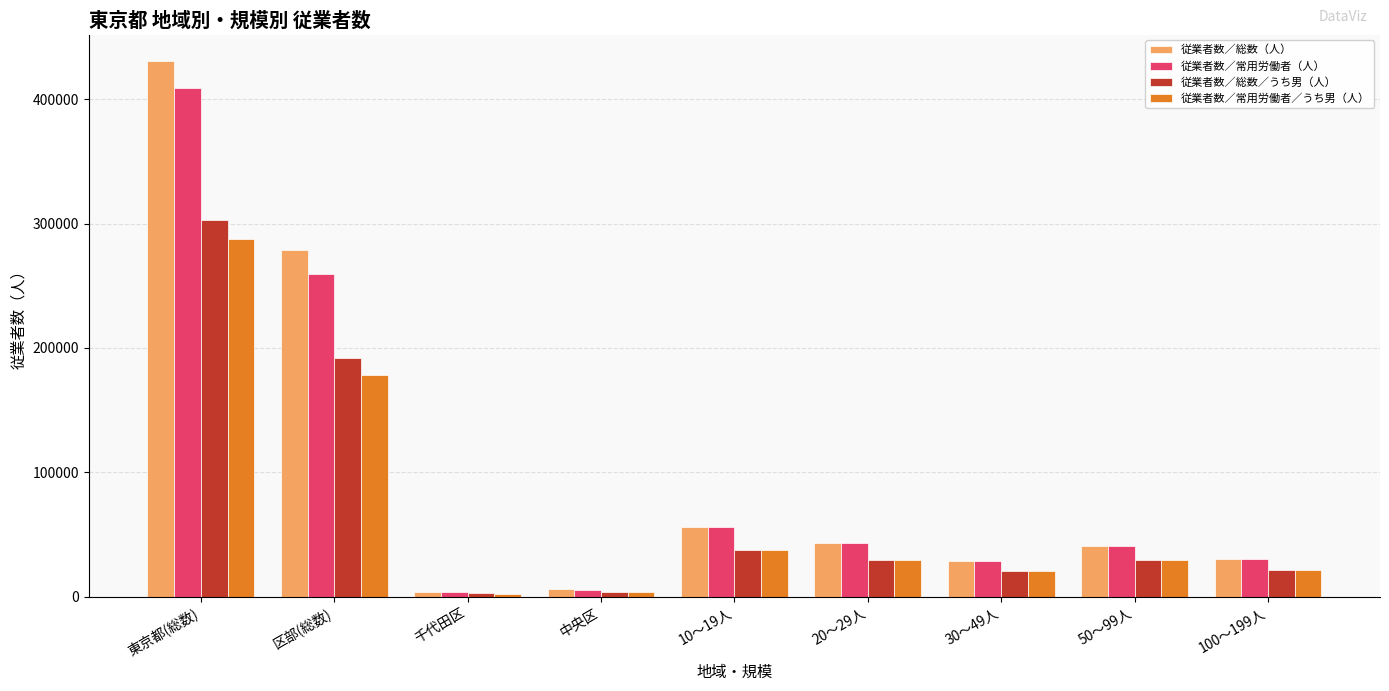

What is the average value of the 従業者数／常用労働者（人） series?

97316